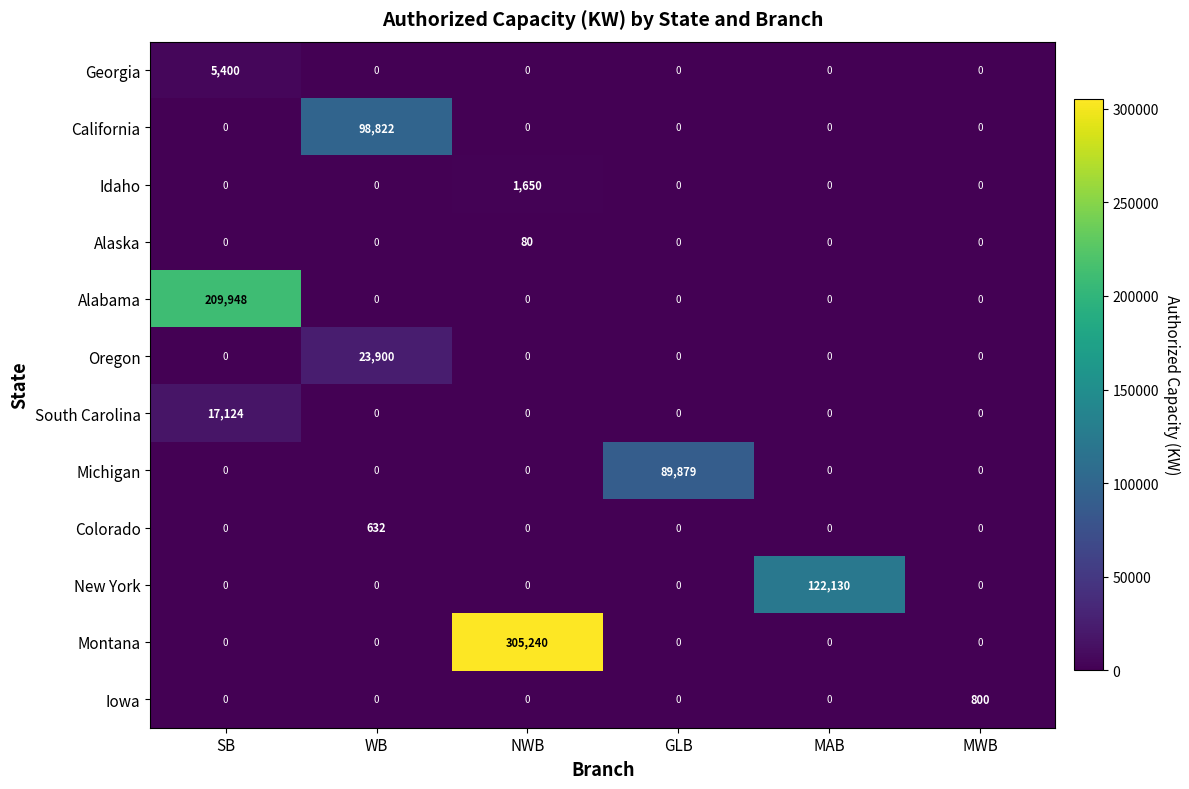

At which category is the sum across all series the highest?

NWB